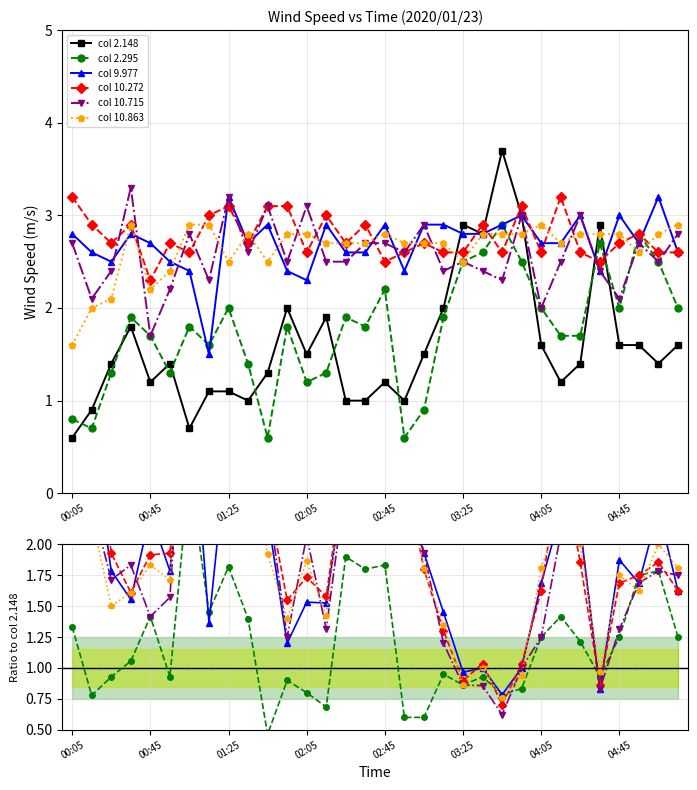

Does the chart display data point markers on the line(s)?

Yes